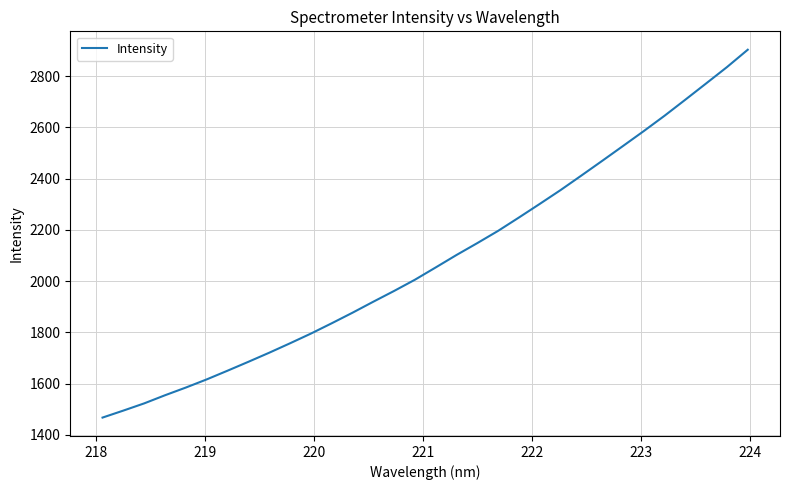

What is the difference between the maximum and minimum values?

1435.2